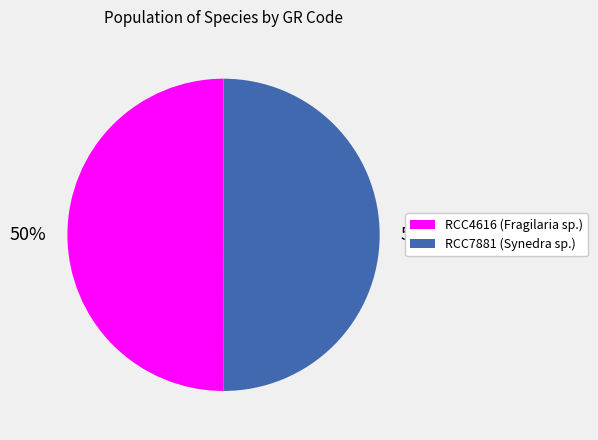

What percentage is the RCC4616 slice, to the nearest percent?

50%